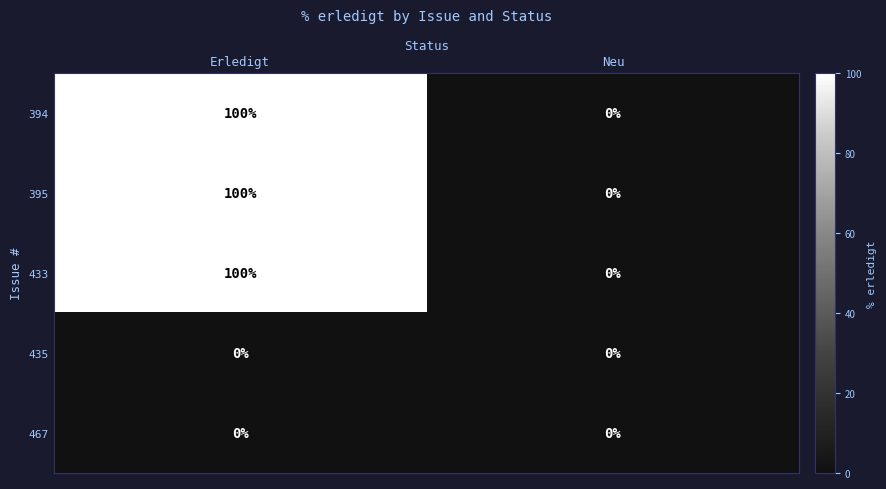

True or false: 394 has a value of 100 at Erledigt.

True